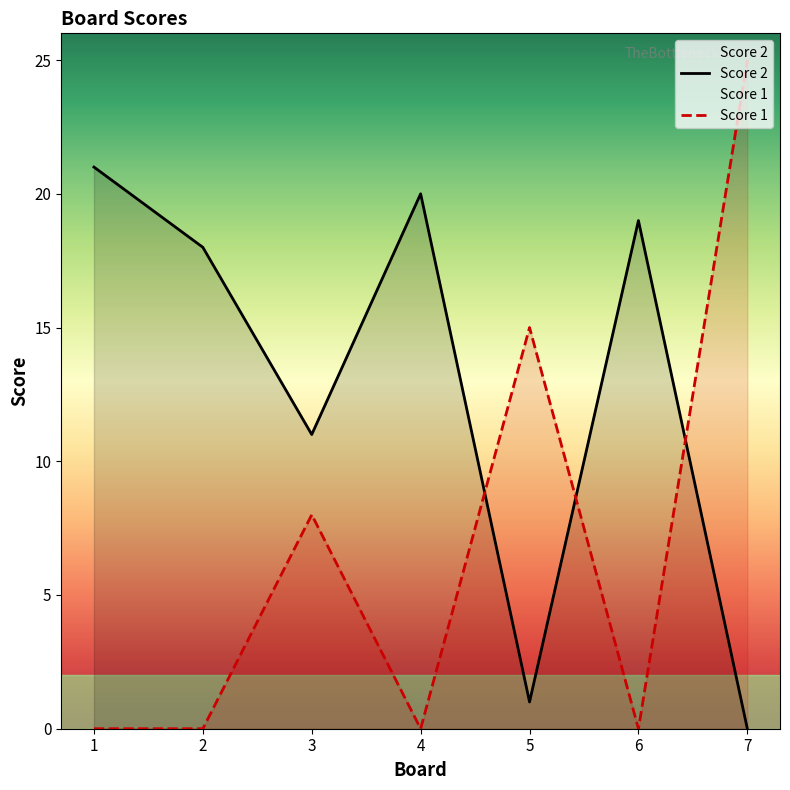

Where do Score 2 and Score 1 first cross each other?

4 and 5